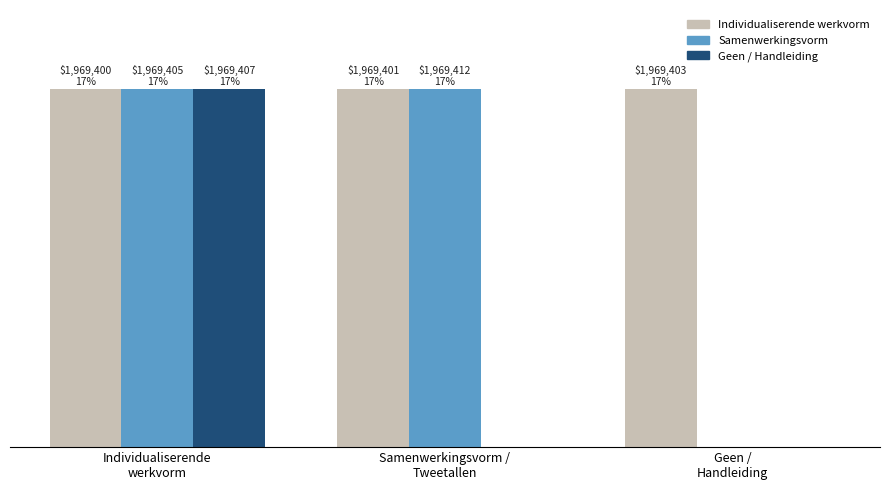

Are the bars grouped side by side (vs. stacked)?

Yes